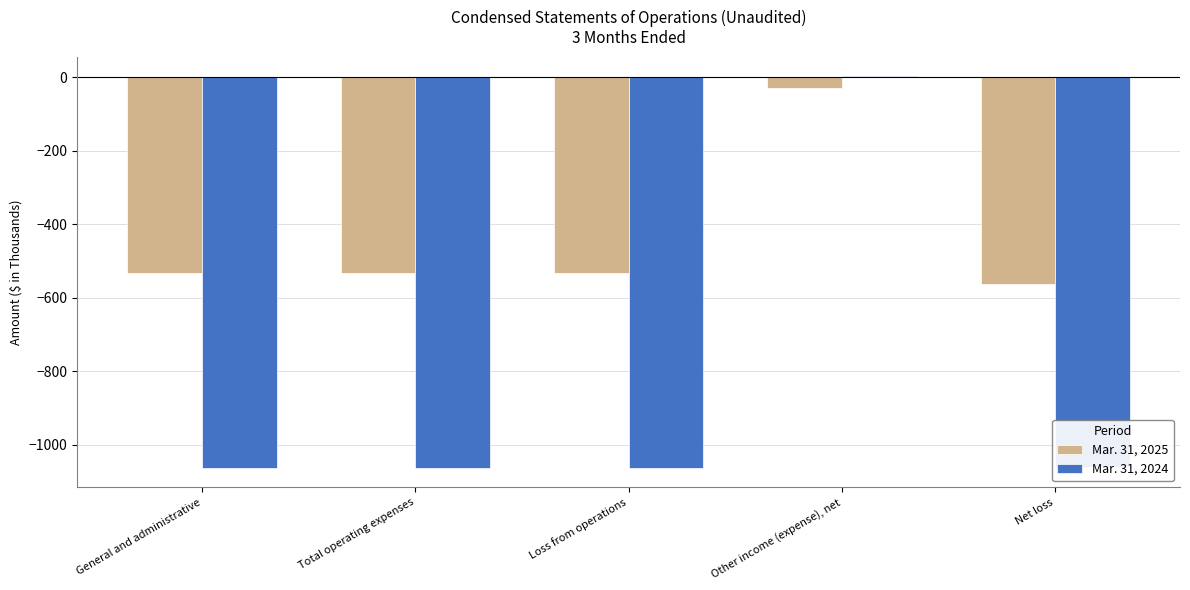

What is the greatest value displayed?

3